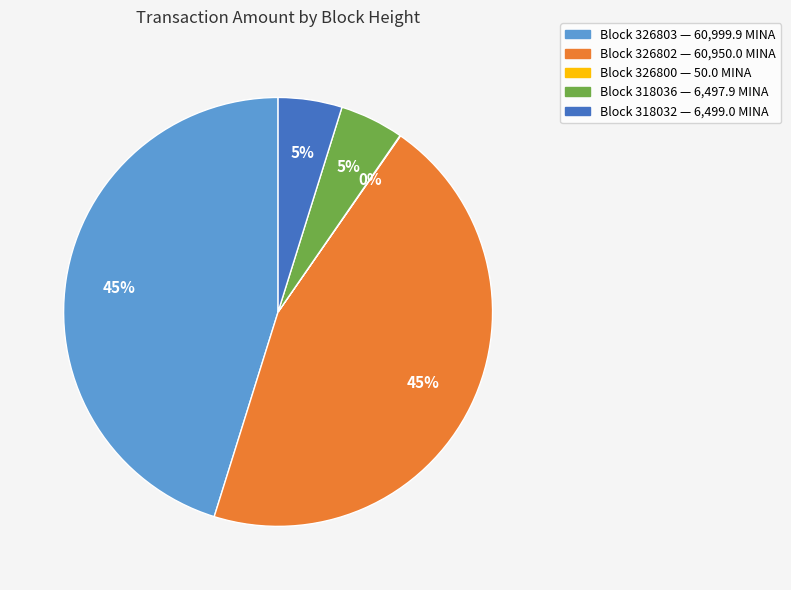

To the nearest percent, what is the difference between the largest and smallest slice percentages?

45%